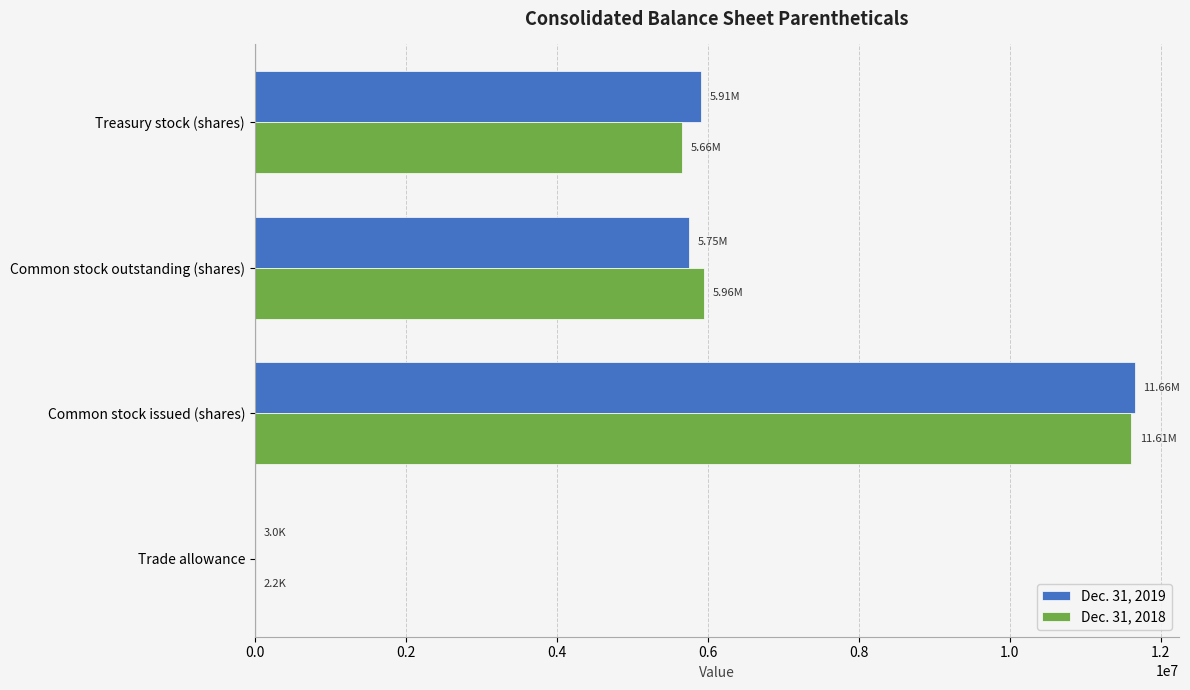

Is the value of Dec. 31, 2018 at Treasury stock (shares) greater than the value of Dec. 31, 2019 at Treasury stock (shares)?

No